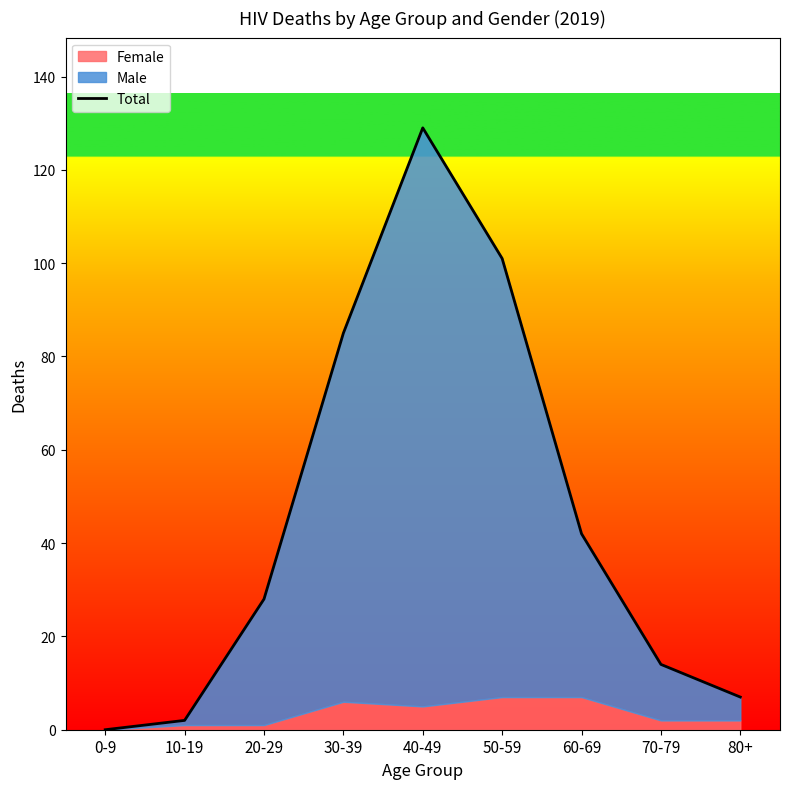

Where does the data first go above 28?

30-39